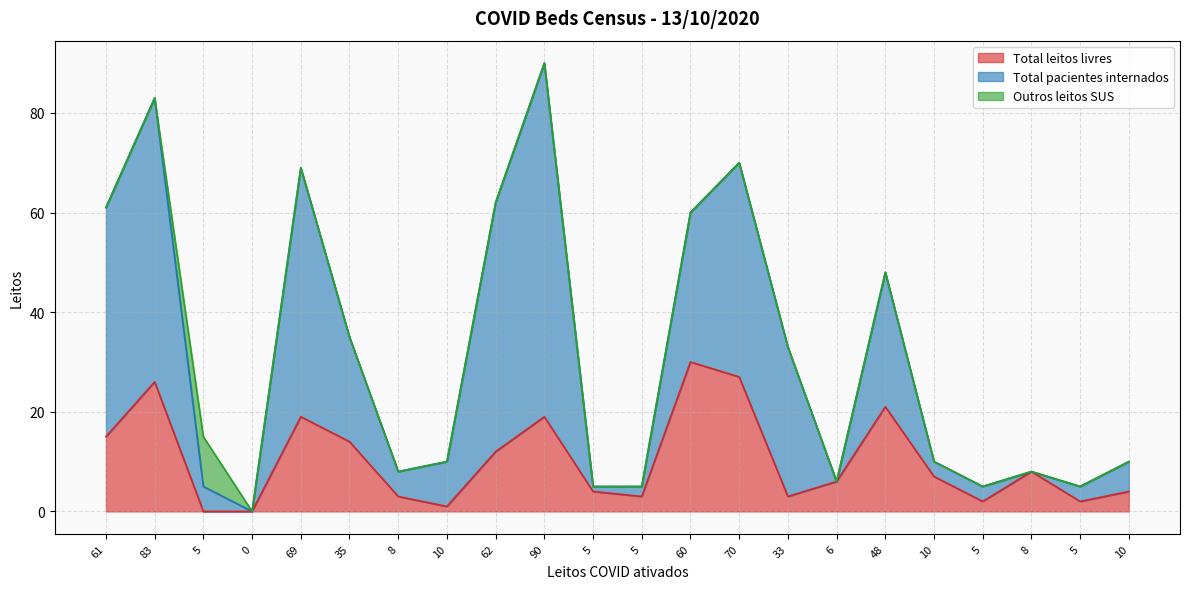

What are all the series names shown in the legend?

Total leitos livres, Total pacientes internados, Outros leitos SUS